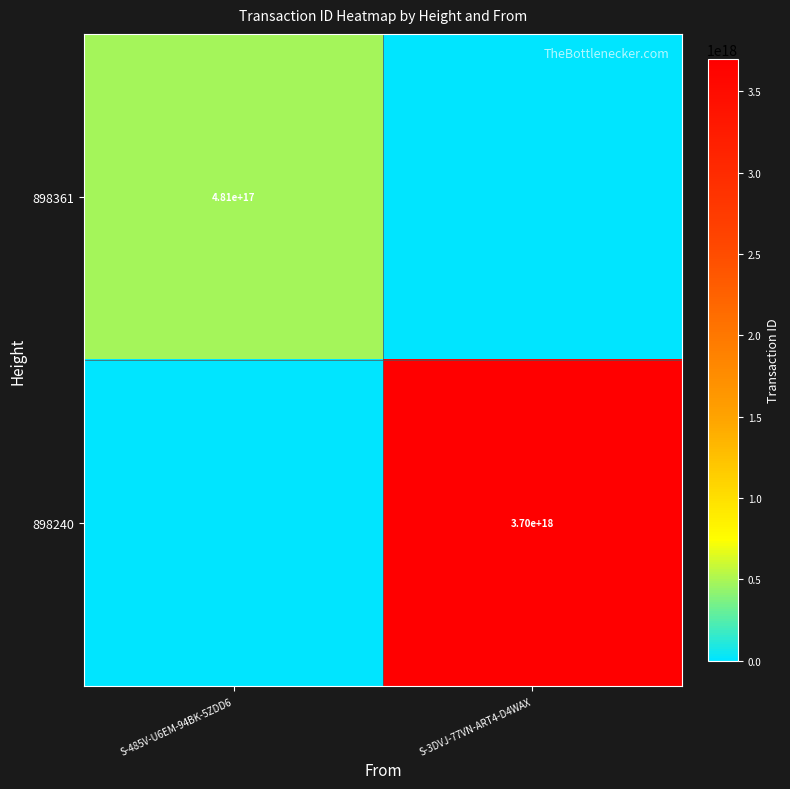

At which category does the chart reach its minimum across all series?

S-3DVJ-77VN-ART4-D4WAX